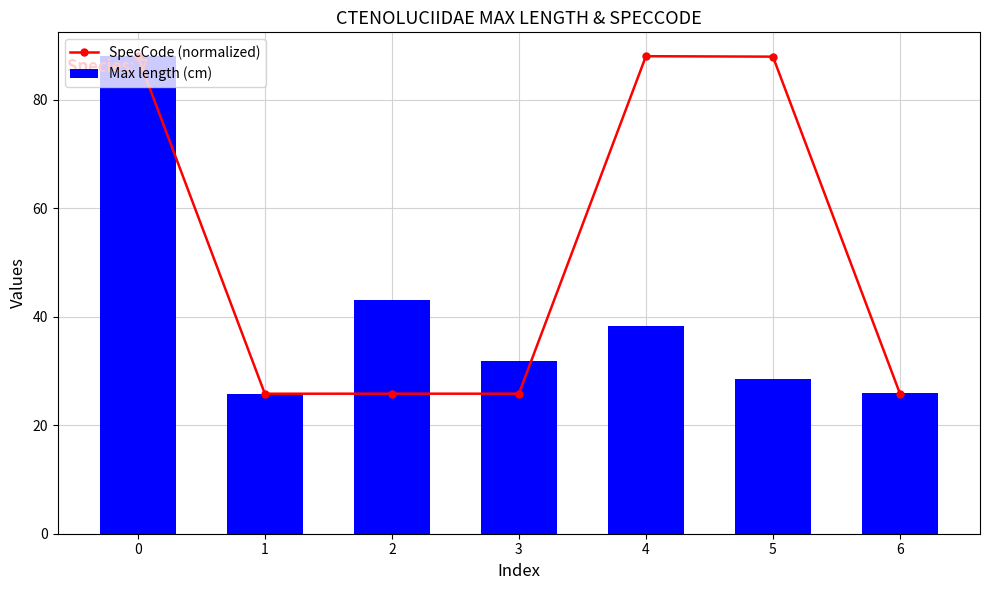

Which category has the lowest value across all series?

1